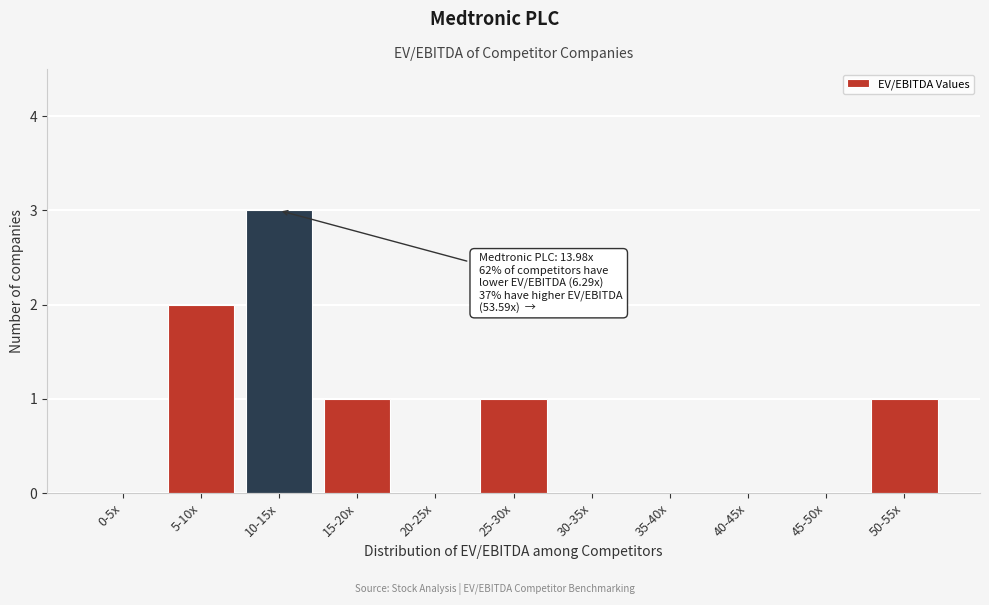

Reading left to right, extract all data points from this chart.

0-5x=0	5-10x=2	10-15x=3	15-20x=1	20-25x=0	25-30x=1	30-35x=0	35-40x=0	40-45x=0	45-50x=0	50-55x=1